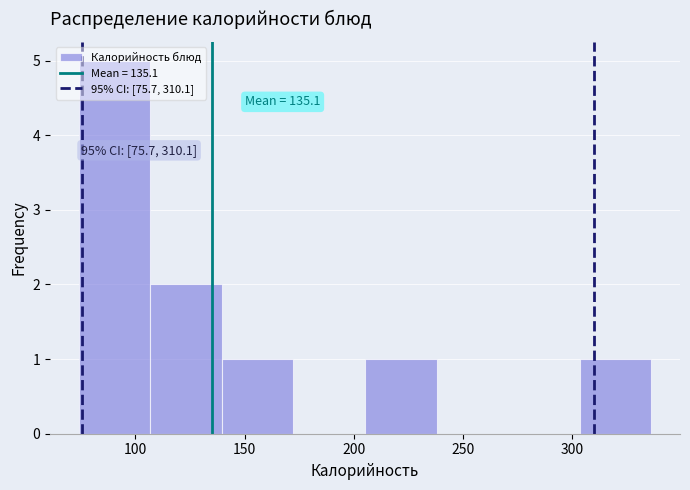

Which range on the x-axis has the tallest bar?

75 to 105